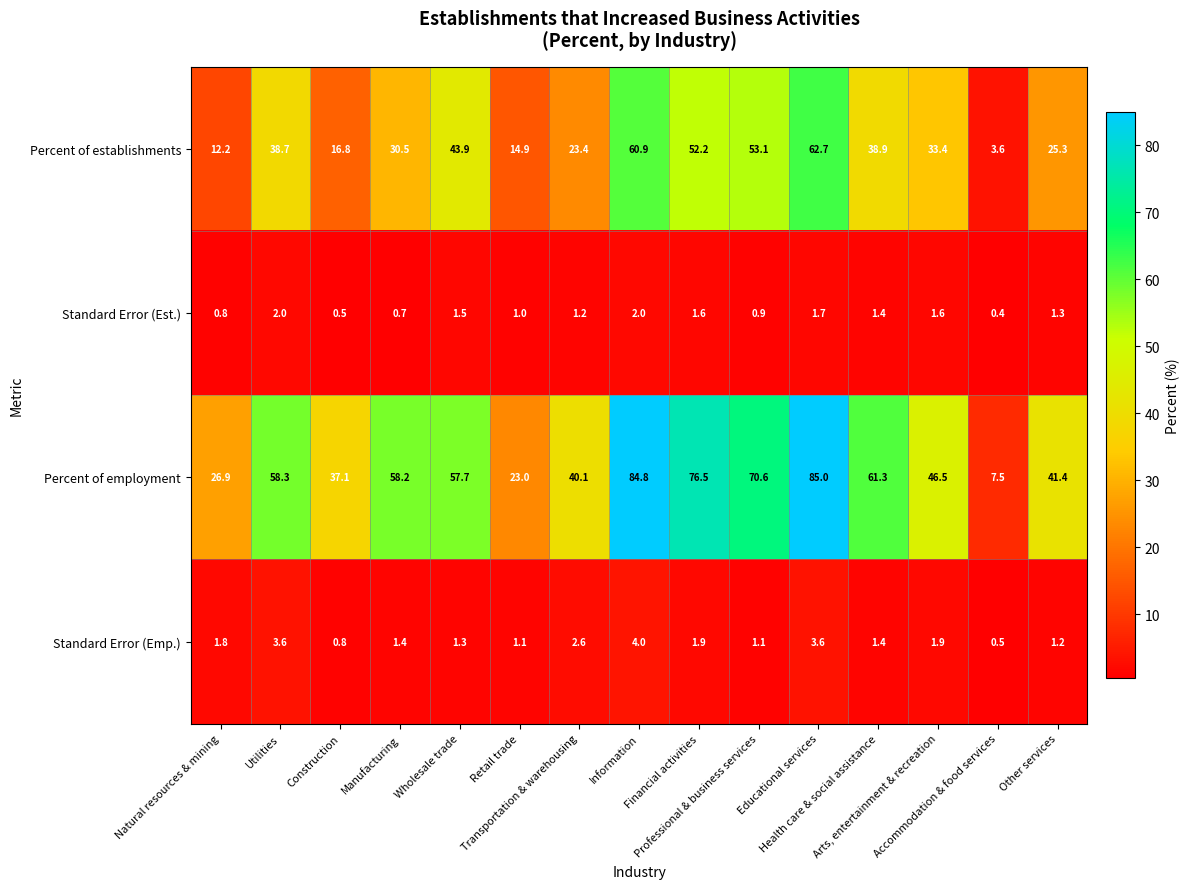

What is the minimum value for Percent of establishments?

3.6